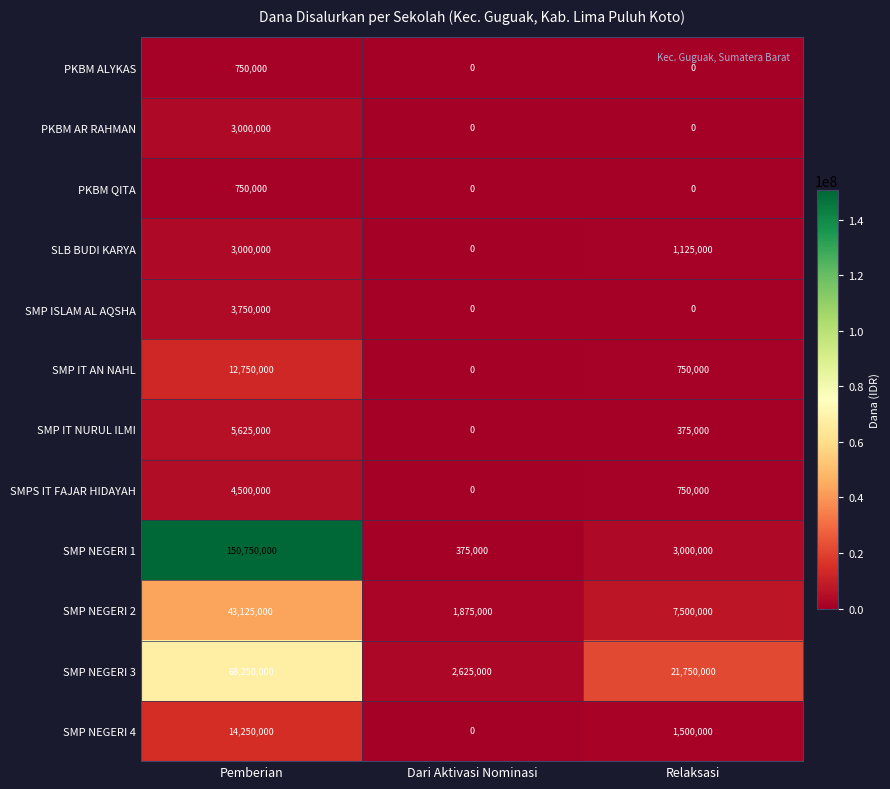

How many data points does each series have?

3